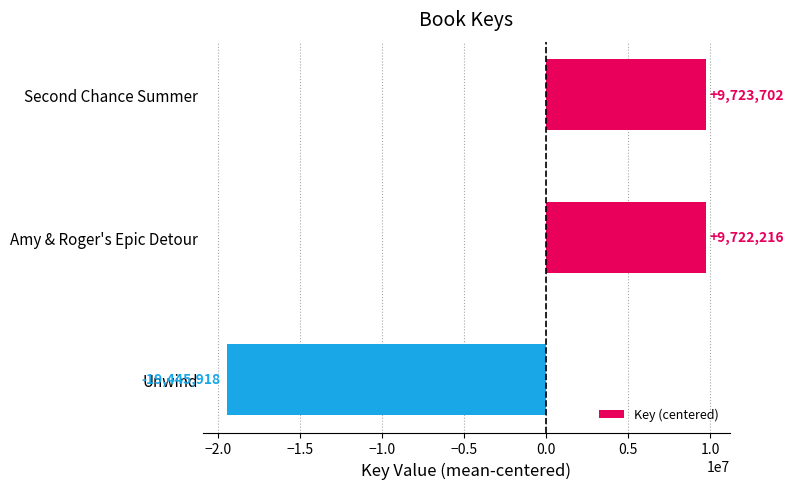

What is the label of the 1st bar from the top?

Second Chance Summer